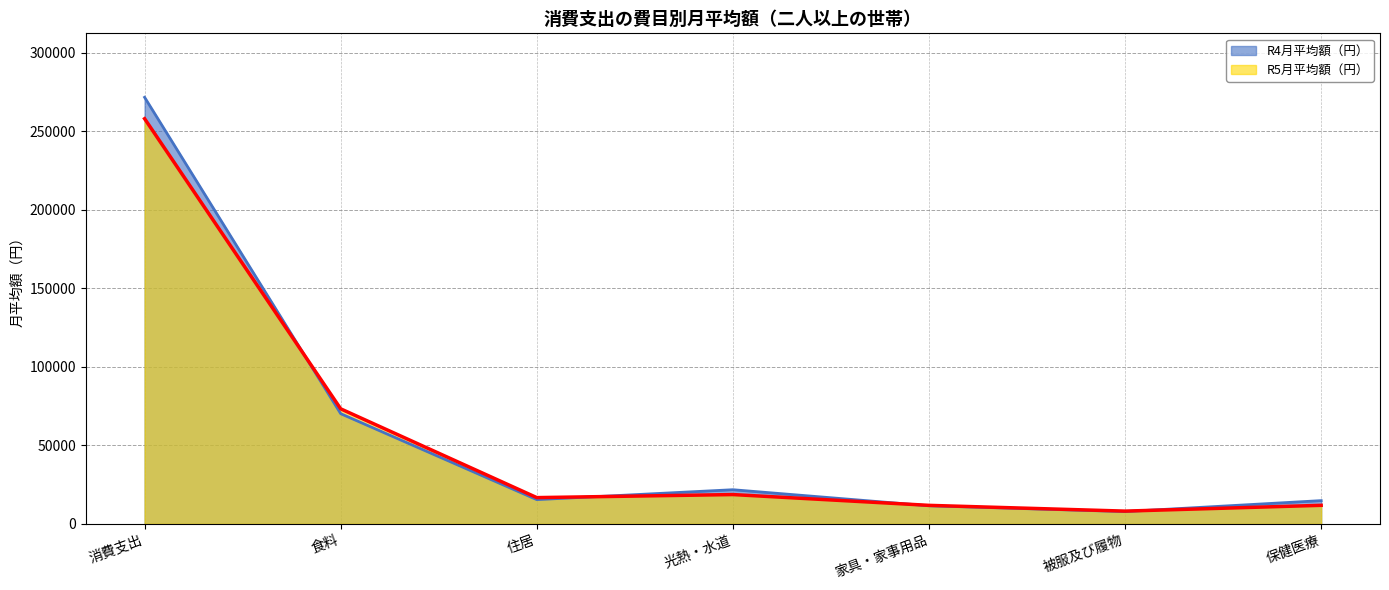

What is the label of the 5th point from the right?

住居